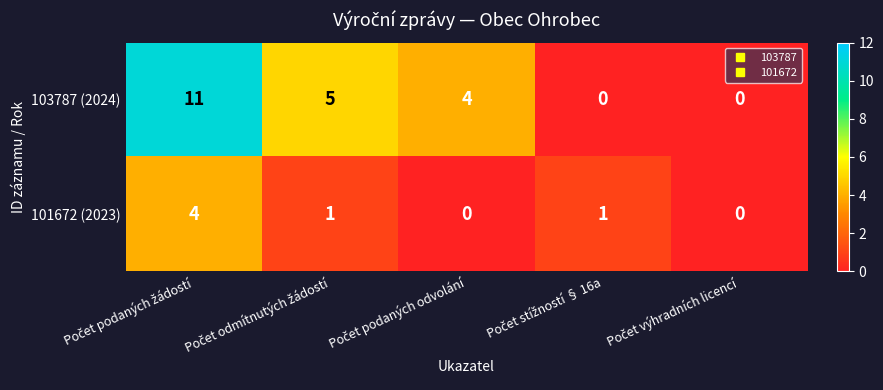

How many 101672 (2023) values are between 0 and 1?

4